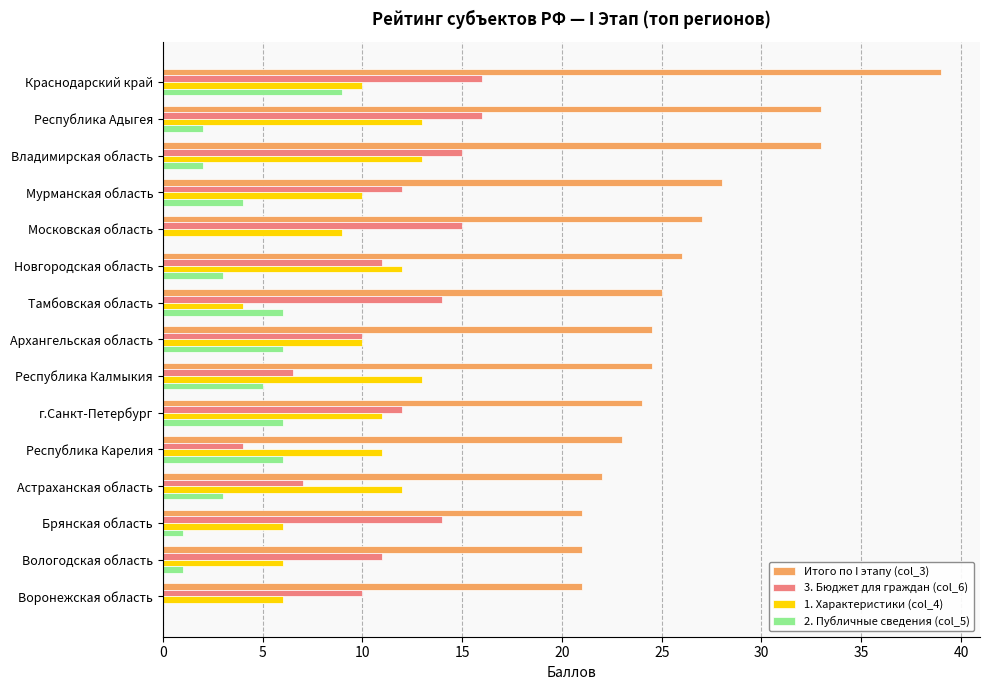

Is the value of 1. Характеристики (col_4) at Мурманская область greater than the value of Итого по I этапу (col_3) at Тамбовская область?

No